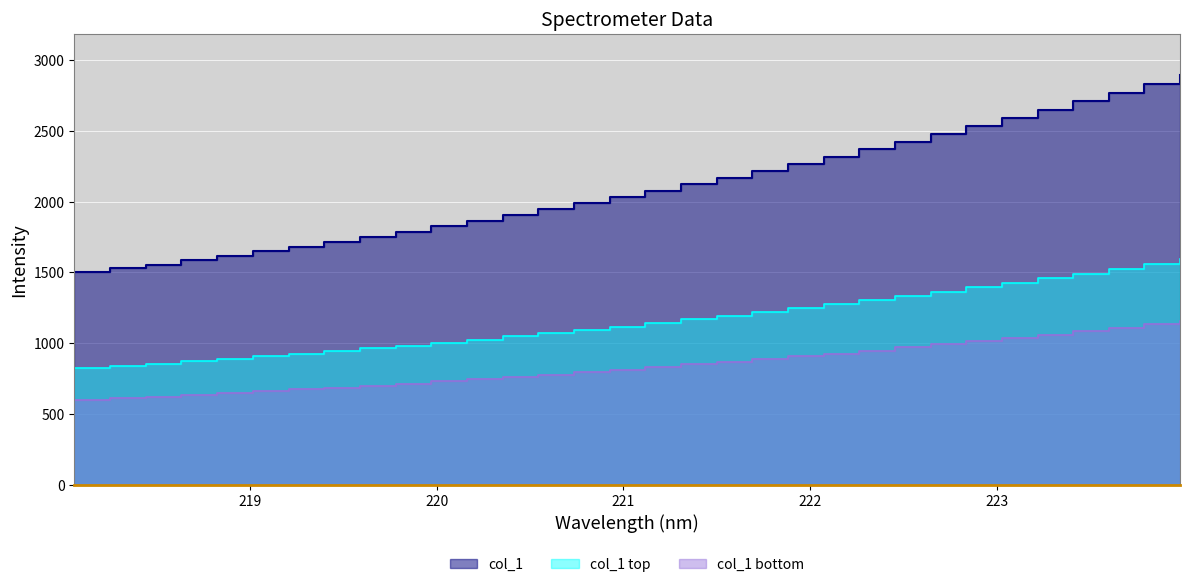

What is the maximum value shown in the chart?

2896.0